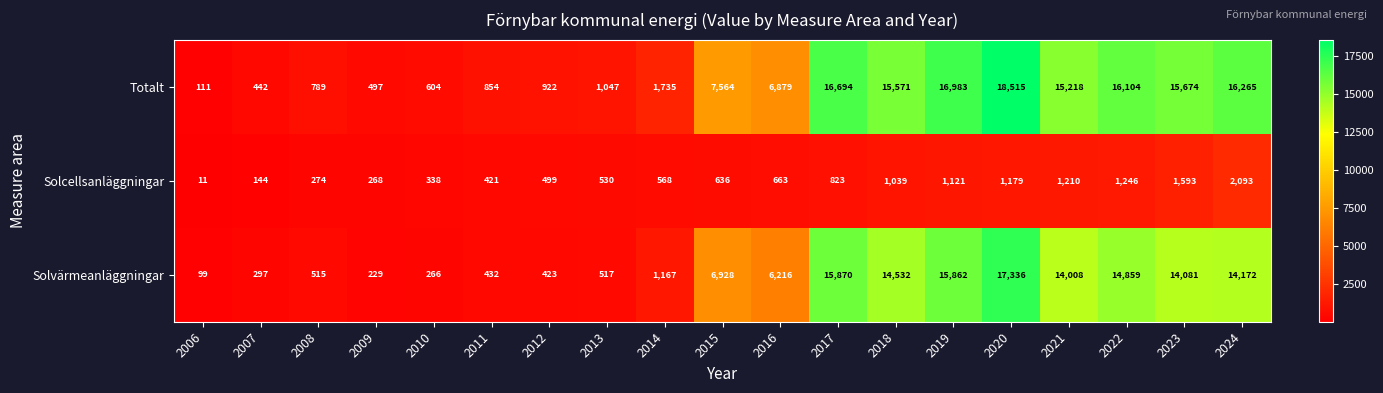

True or false: Solvärmeanläggningar has a value of 432 at 2011.

True